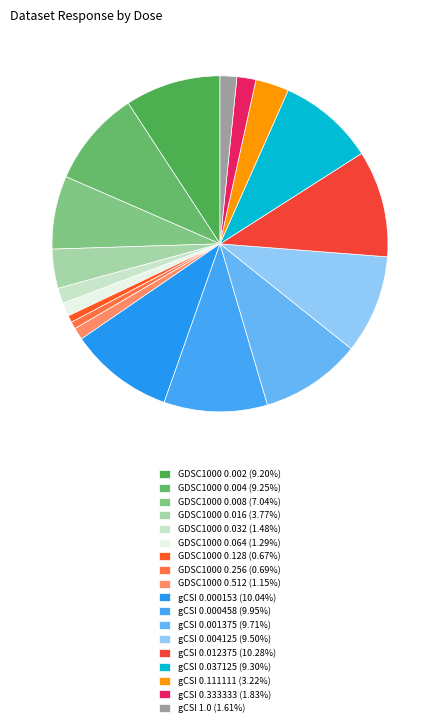

True or false: GDSC1000 0.016 accounts for 4% of the total.

True